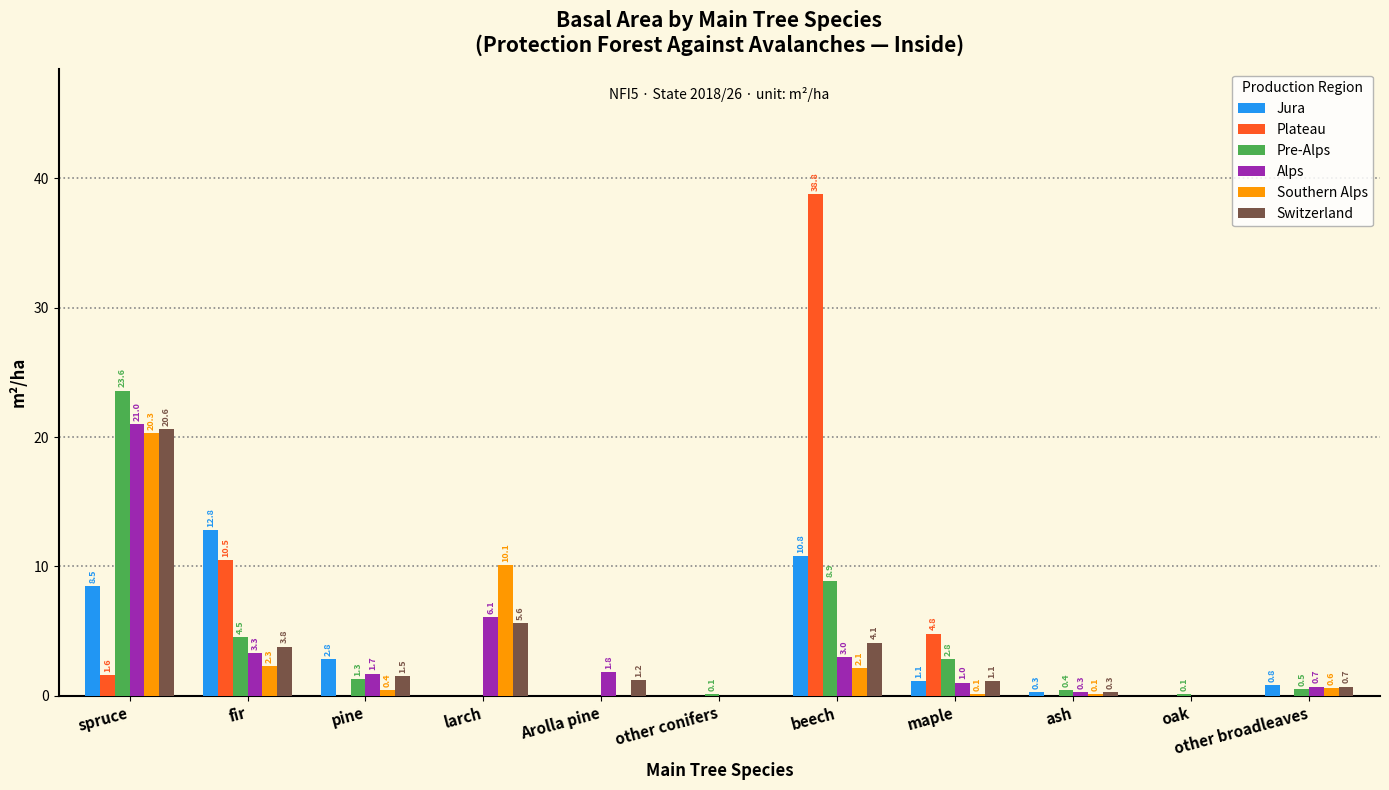

What is the sum of the Plateau values at beech and oak?

38.8